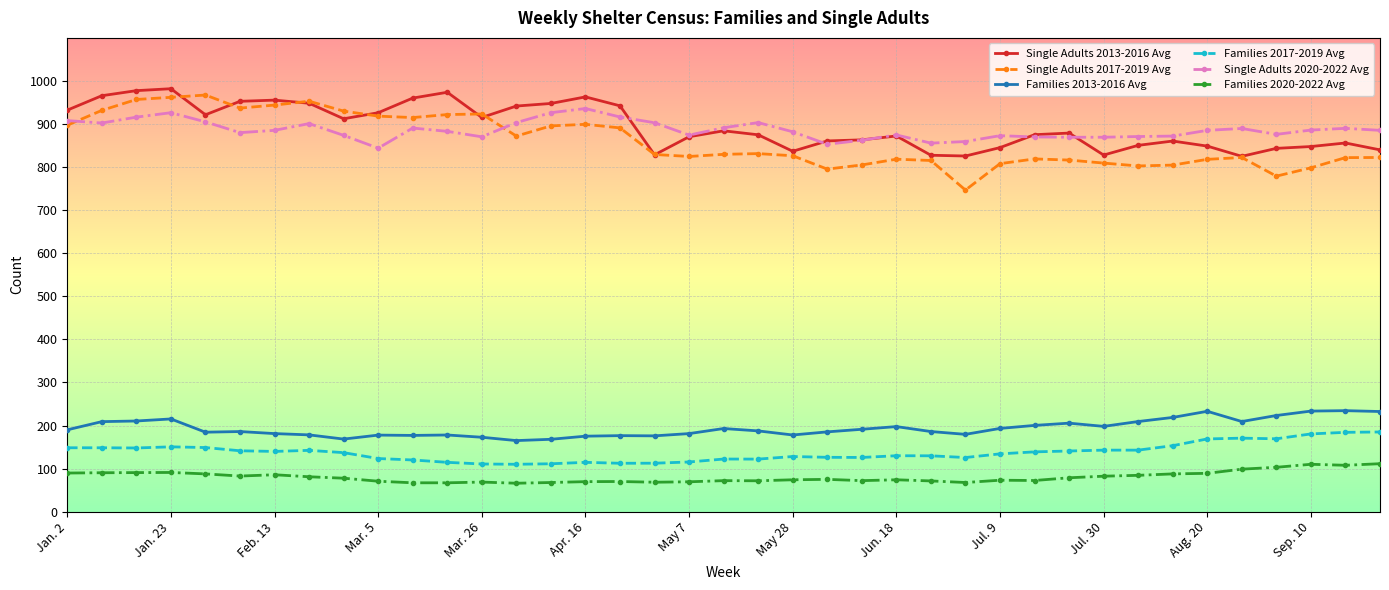

Which series has the widest spread of values?

Single Adults 2017-2019 Avg